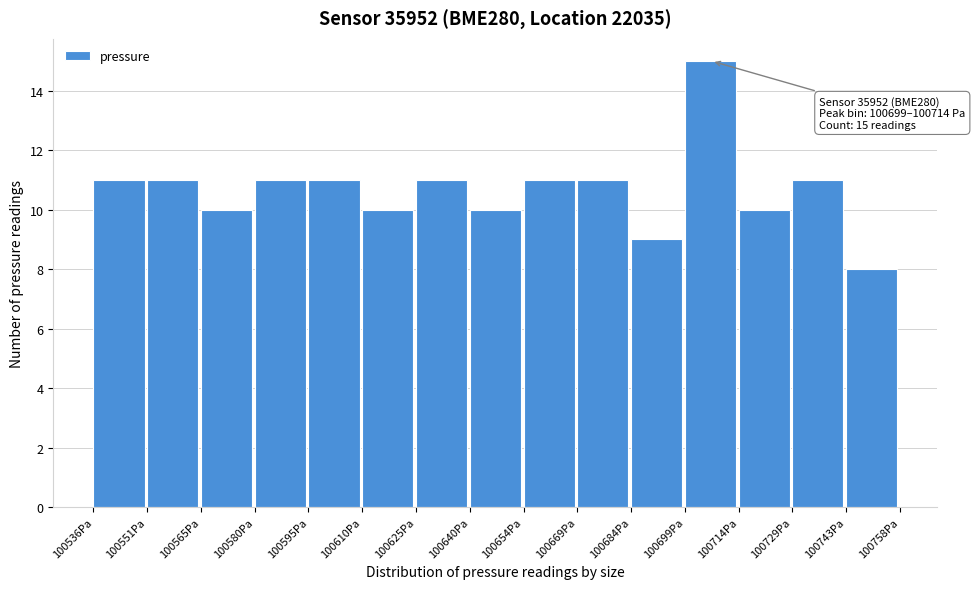

Which range on the x-axis has the tallest bar?

100698 to 100714